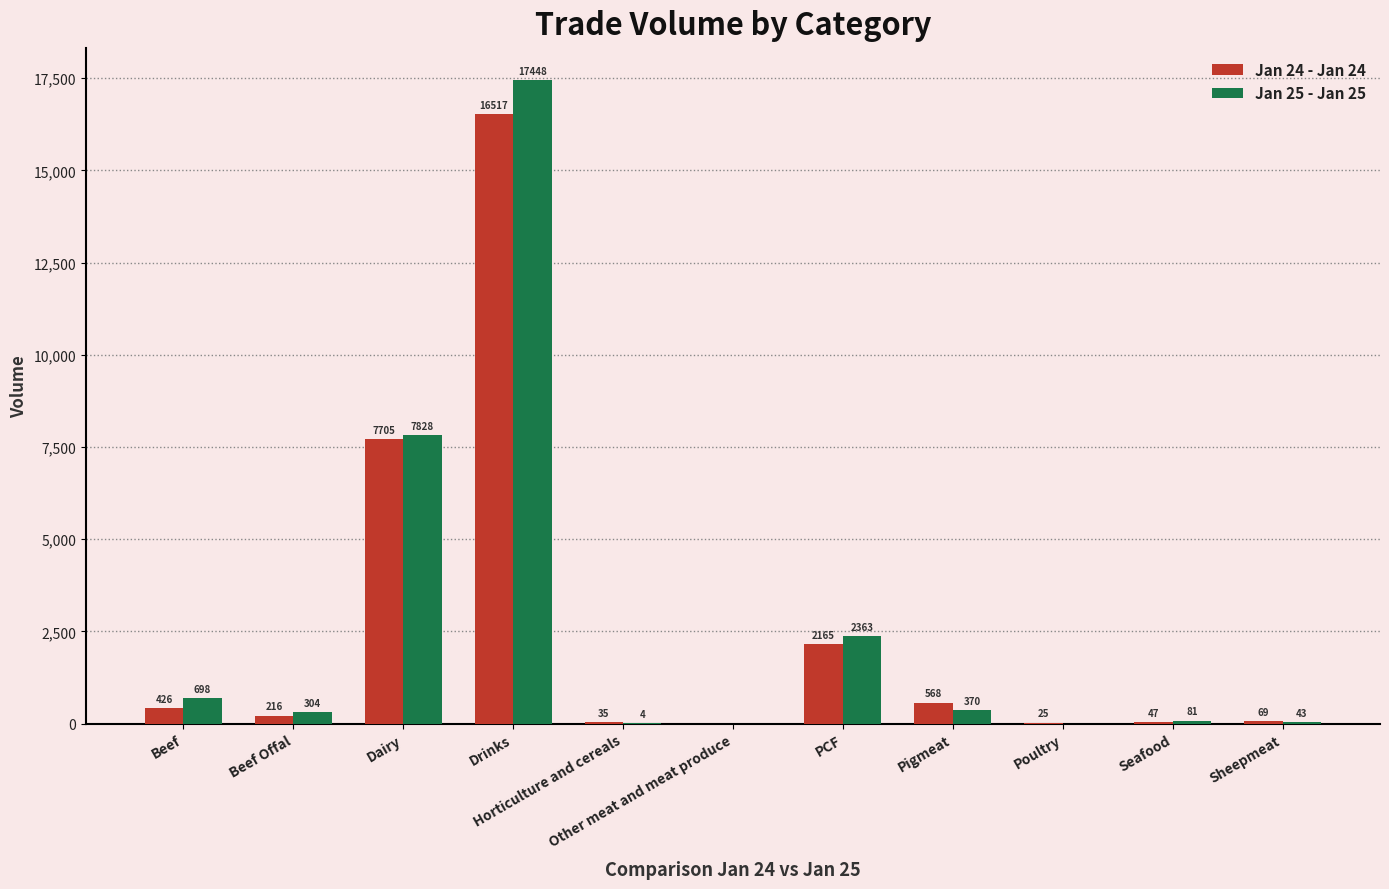

At which label does Jan 25 - Jan 25 first exceed 304?

Beef